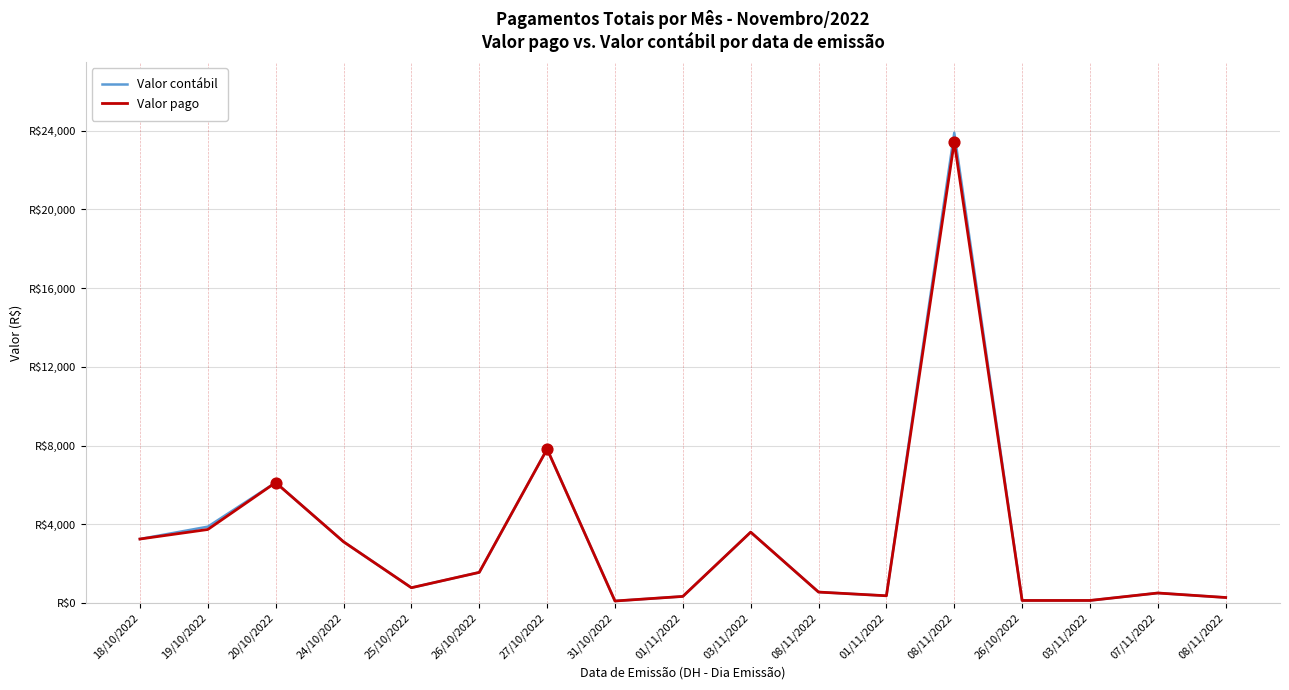

At which category is the sum across all series the highest?

08/11/2022